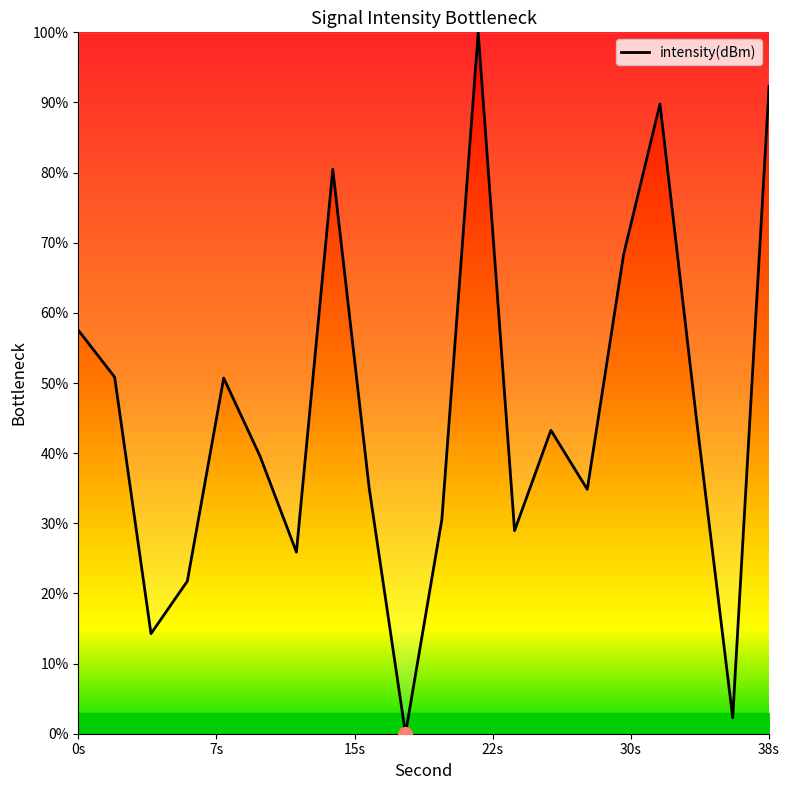

What is the greatest value displayed?

100.0